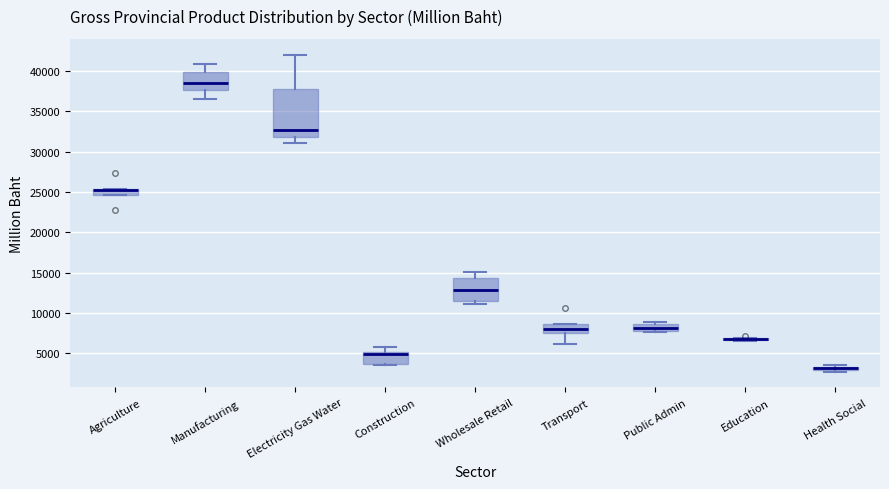

Comparing the boxes themselves (not the whiskers), which one is the tallest?

Electricity Gas Water